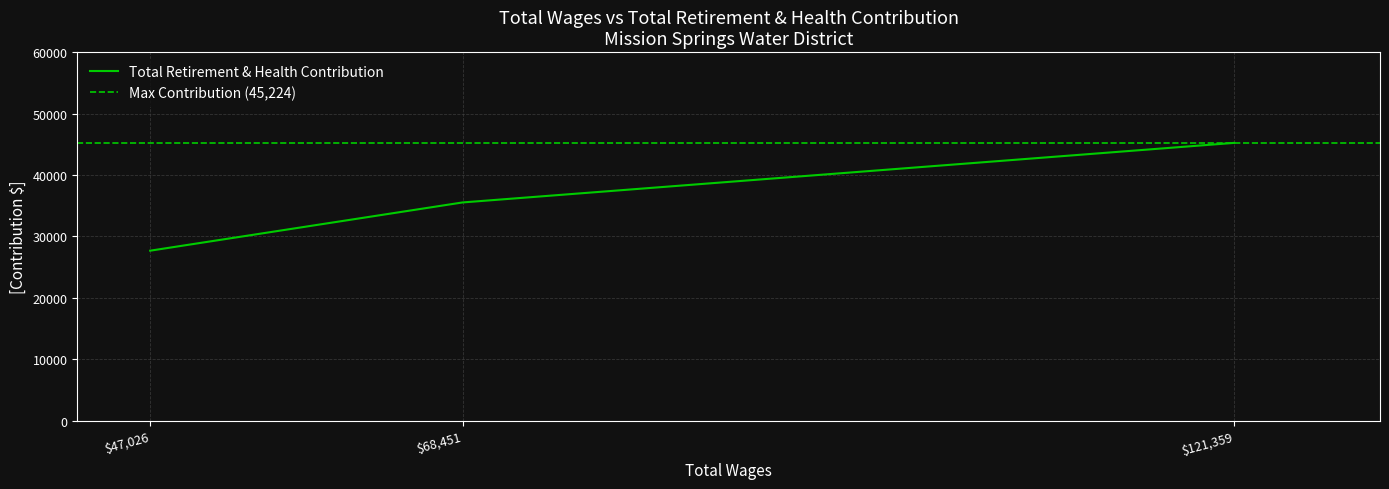

At which label is the value closest to 36446?

68451.0